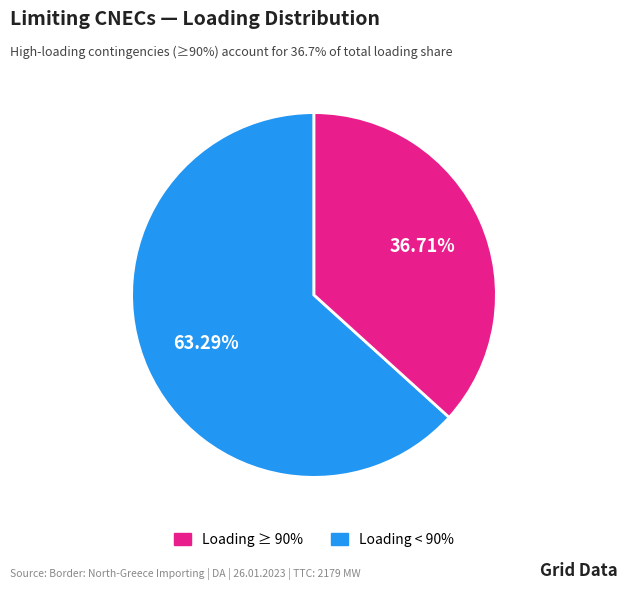

Is there a majority slice in this chart?

Yes